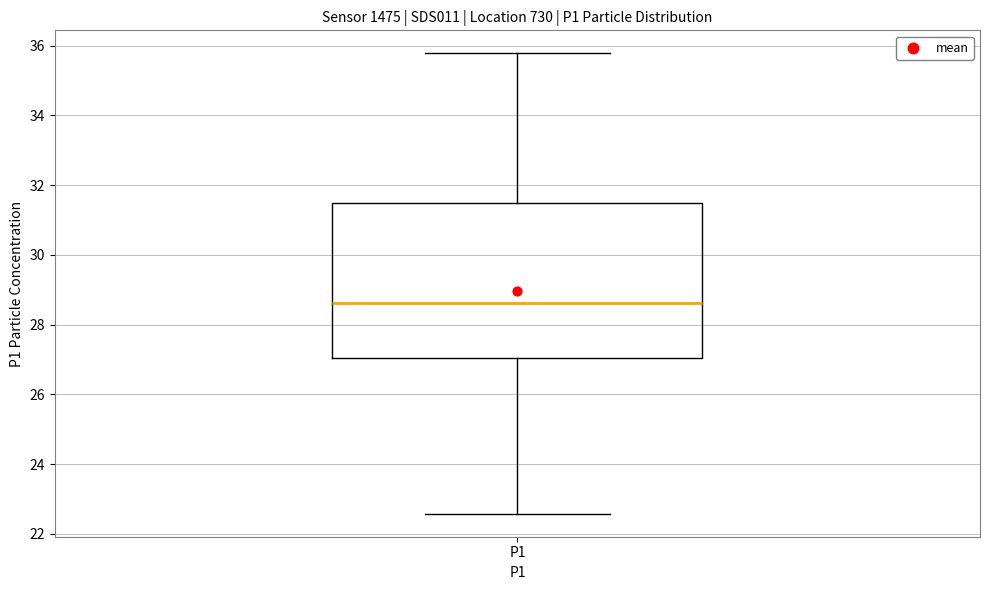

Read this box plot against the y-axis: the position of the median line, the range covered by the box, and the ends of both whiskers. The values are not printed on the chart, so give them approximately, as read against the axis.

median 28.6, box 27.0 to 31.4, whiskers 22.6 to 35.8